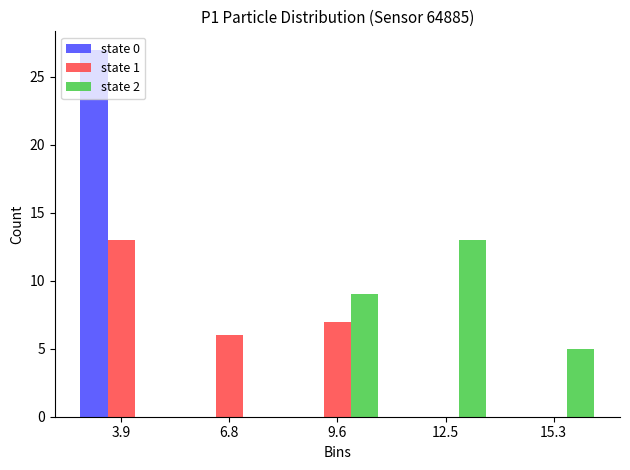

Reading left to right, list every range on the x-axis with the height of the bar of each series over it. Neither the bar edges nor the heights are printed on the chart, so give them approximately, as read against the axes.

2.5 to 5.5: state 0=27	state 1=13	state 2=0
5.5 to 8.0: state 0=0	state 1=6	state 2=0
8.0 to 11.0: state 0=0	state 1=7	state 2=9
11.0 to 14.0: state 0=0	state 1=0	state 2=13
14.0 to 16.5: state 0=0	state 1=0	state 2=5